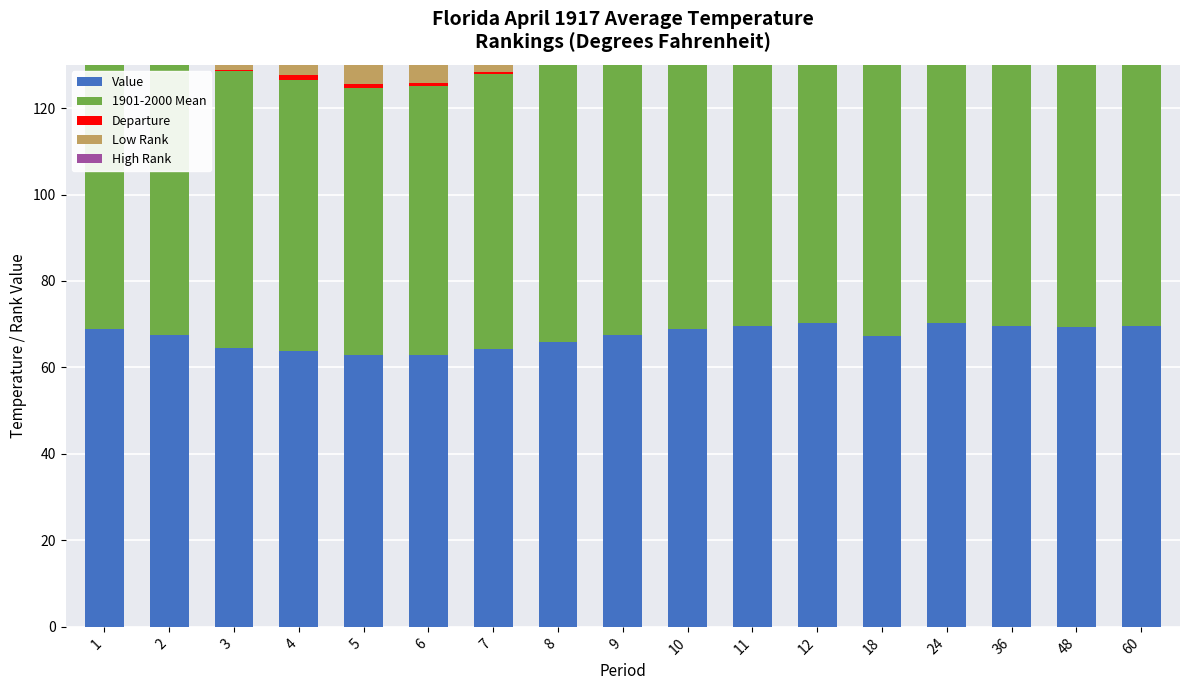

Count the number of categories in the chart.

17